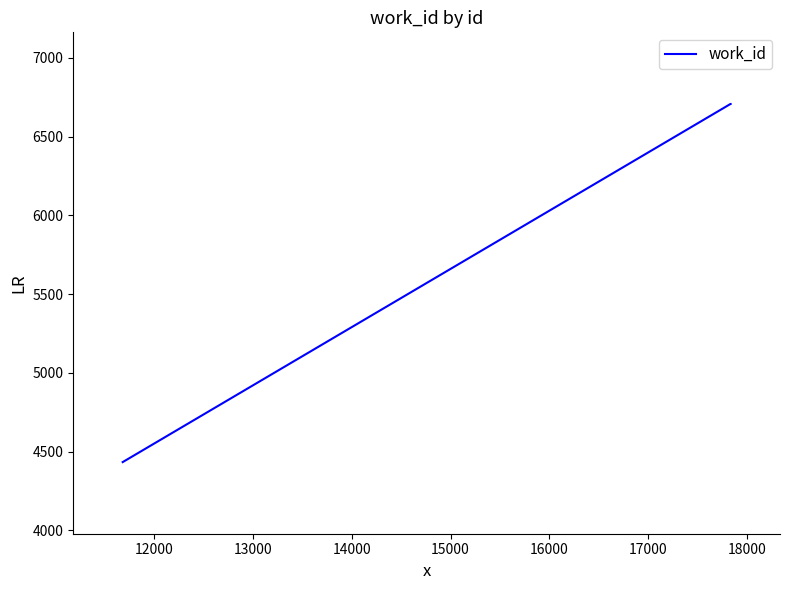

Count the number of data series in this chart.

1